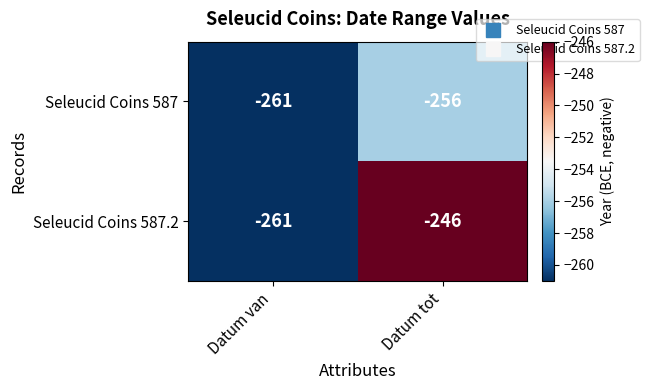

At which category does the chart reach its peak across all series?

Datum tot